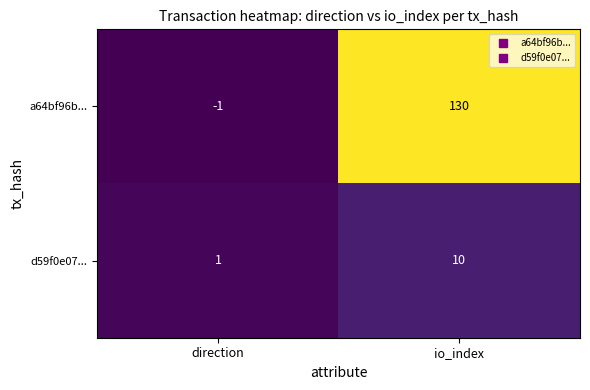

The value of a64bf96b... at io_index is 174. True or false?

False